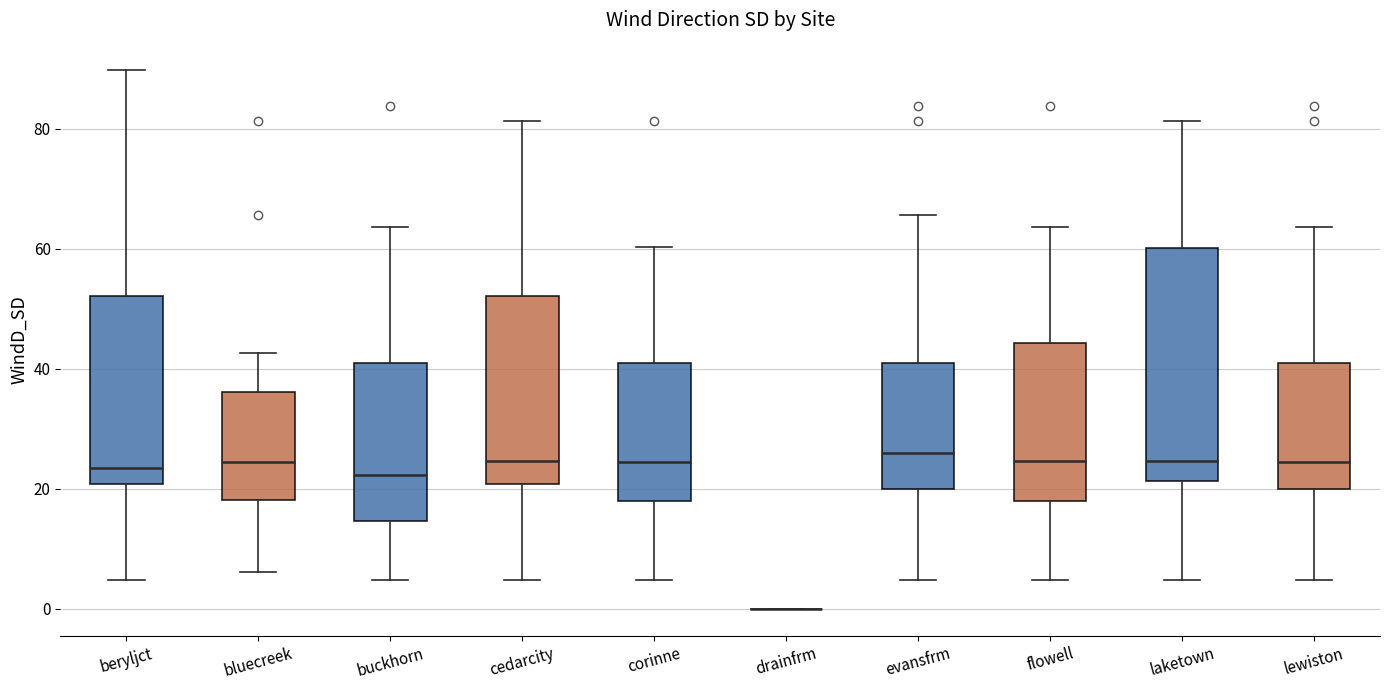

Comparing the boxes themselves (not the whiskers), which one is the tallest?

laketown